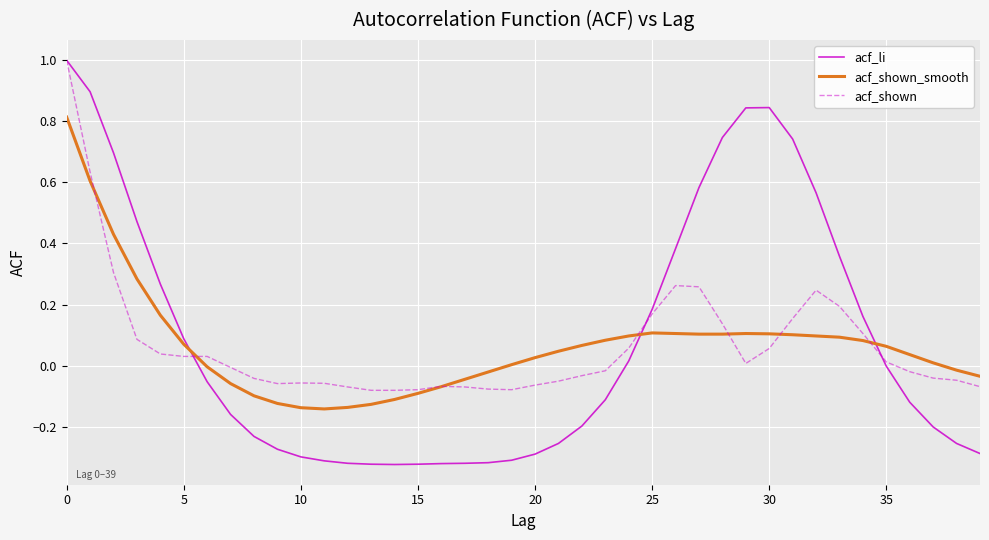

What is the maximum value for acf_li?

1.0